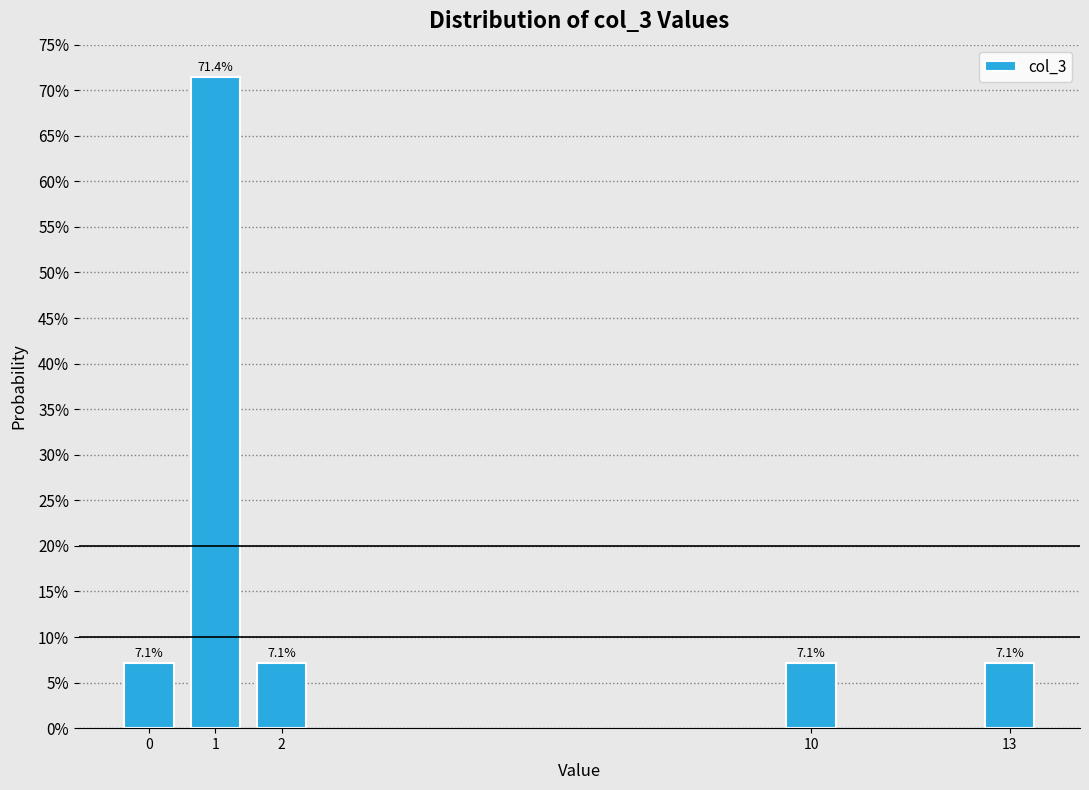

Reading right to left, extract all data points from this chart.

13=7.1	10=7.1	2=7.1	1=71.4	0=7.1